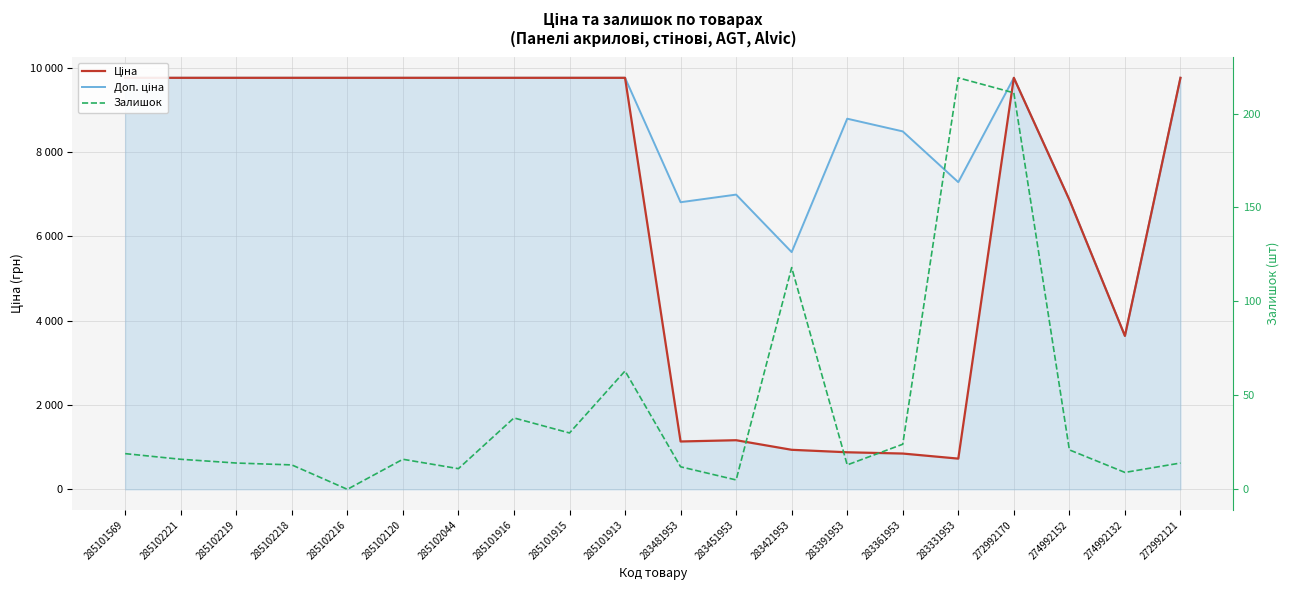

What is the difference between the second highest and minimum values in the Доп. ціна series?

6123.4